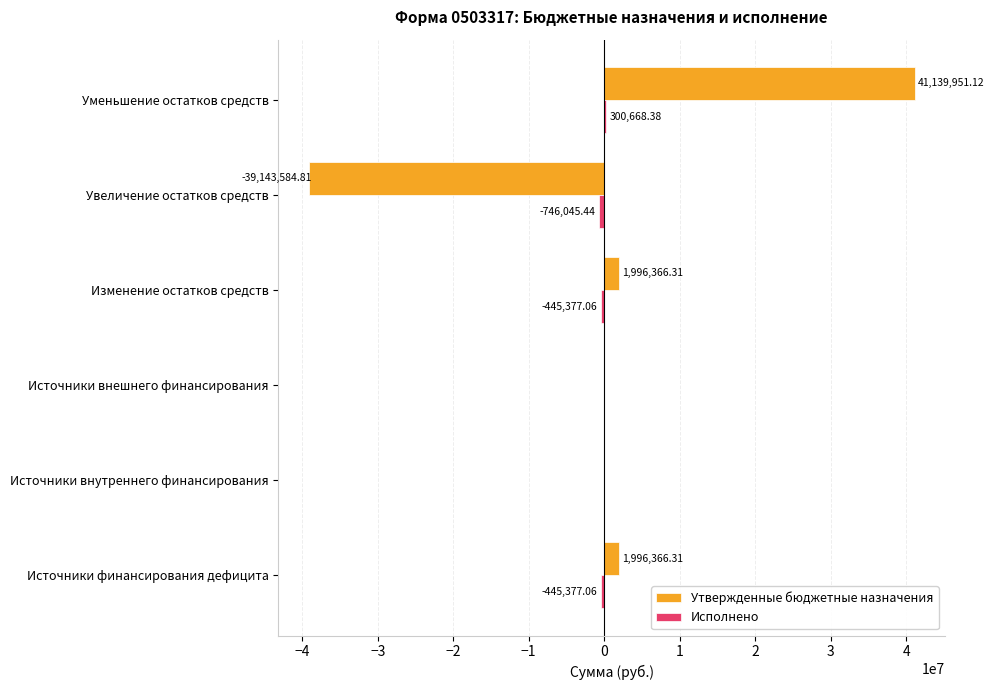

Which label corresponds to the largest value in the chart?

Уменьшение остатков средств